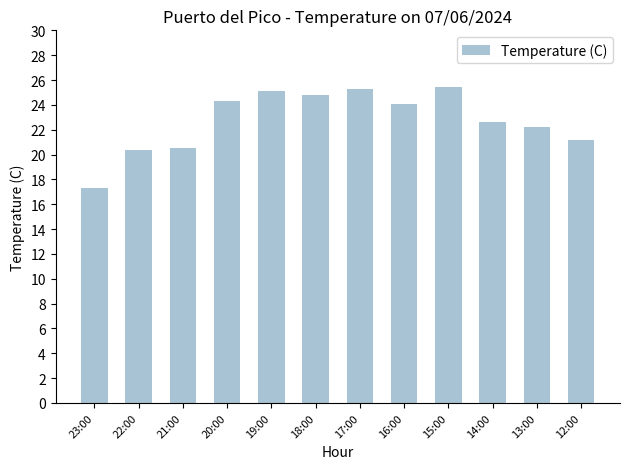

What value does the data have at 18:00?

24.8